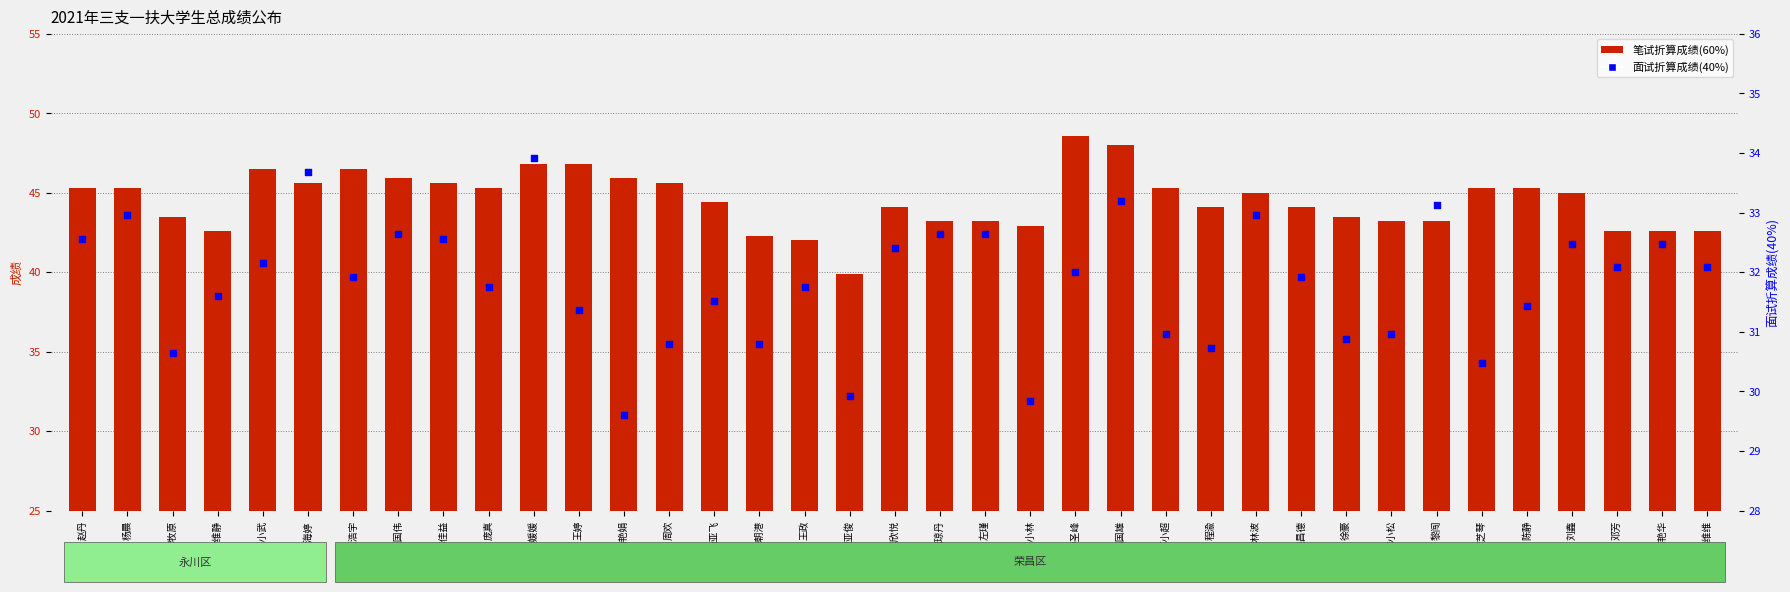

At how many categories does at least one series exceed 33?

37